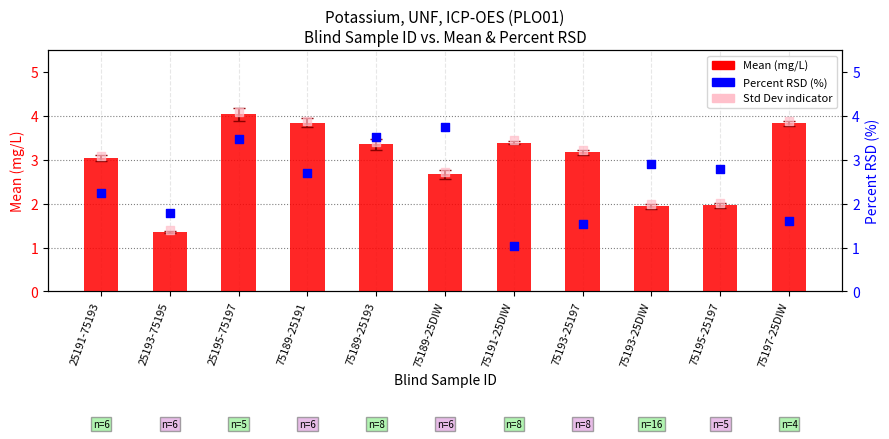

Which series reaches the maximum Y coordinate?

Std Dev indicator